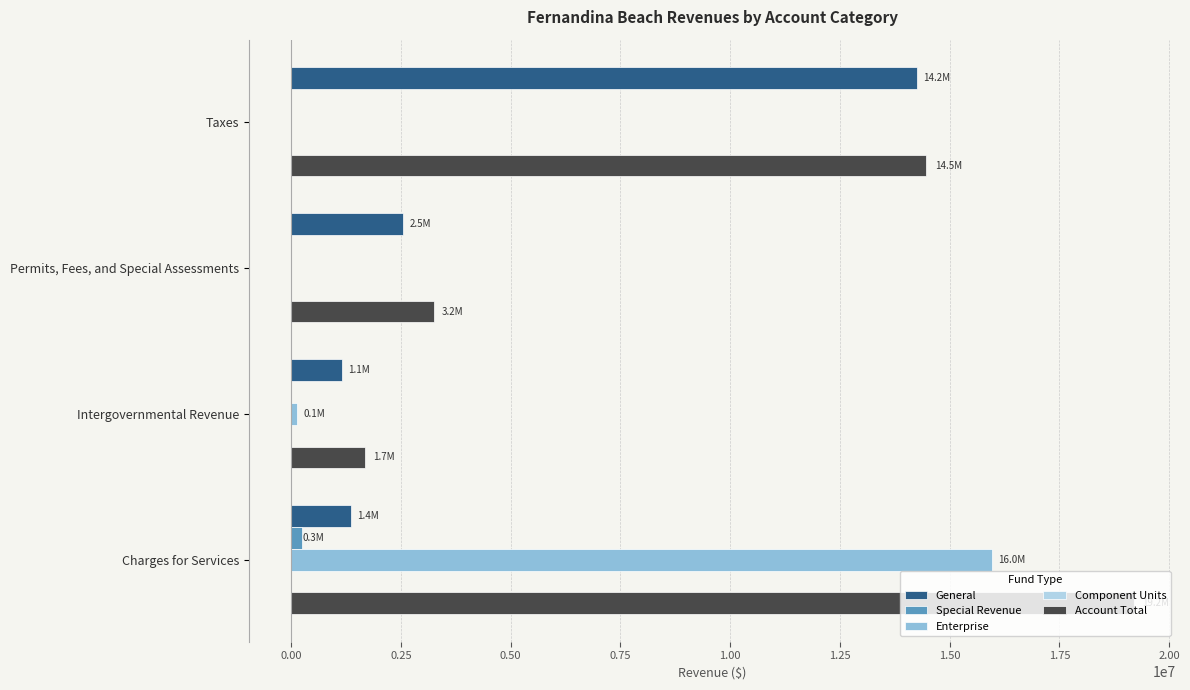

The General series shows 2055934 at Charges for Services. True or false?

False